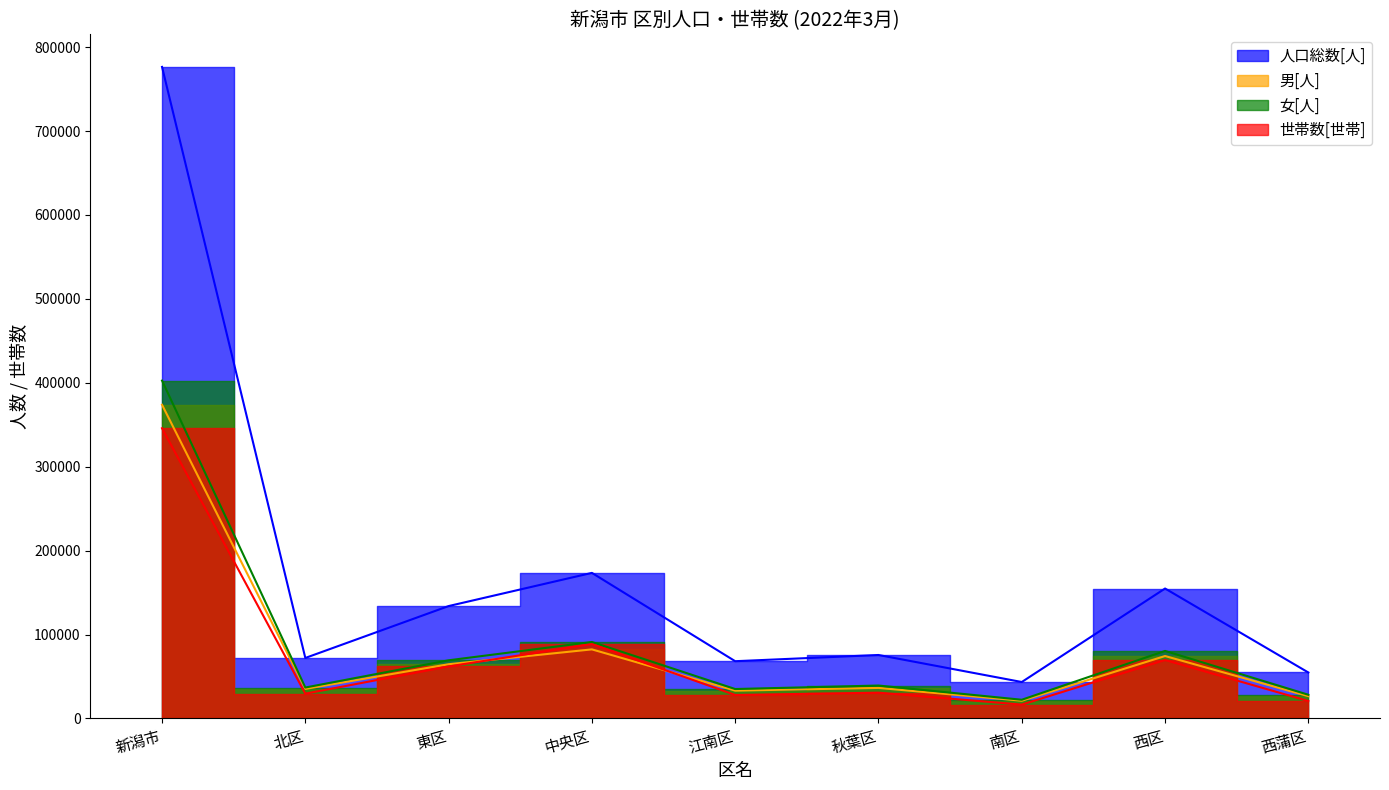

Which label corresponds to the largest value in the chart?

新潟市